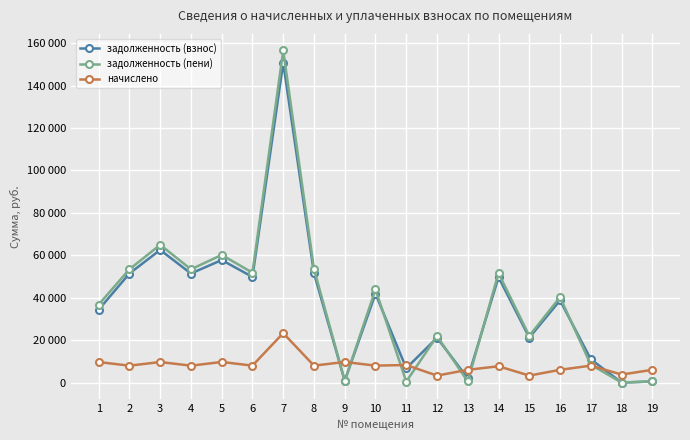

What are all the series names shown in the legend?

задолженность (взнос), задолженность (пени), начислено